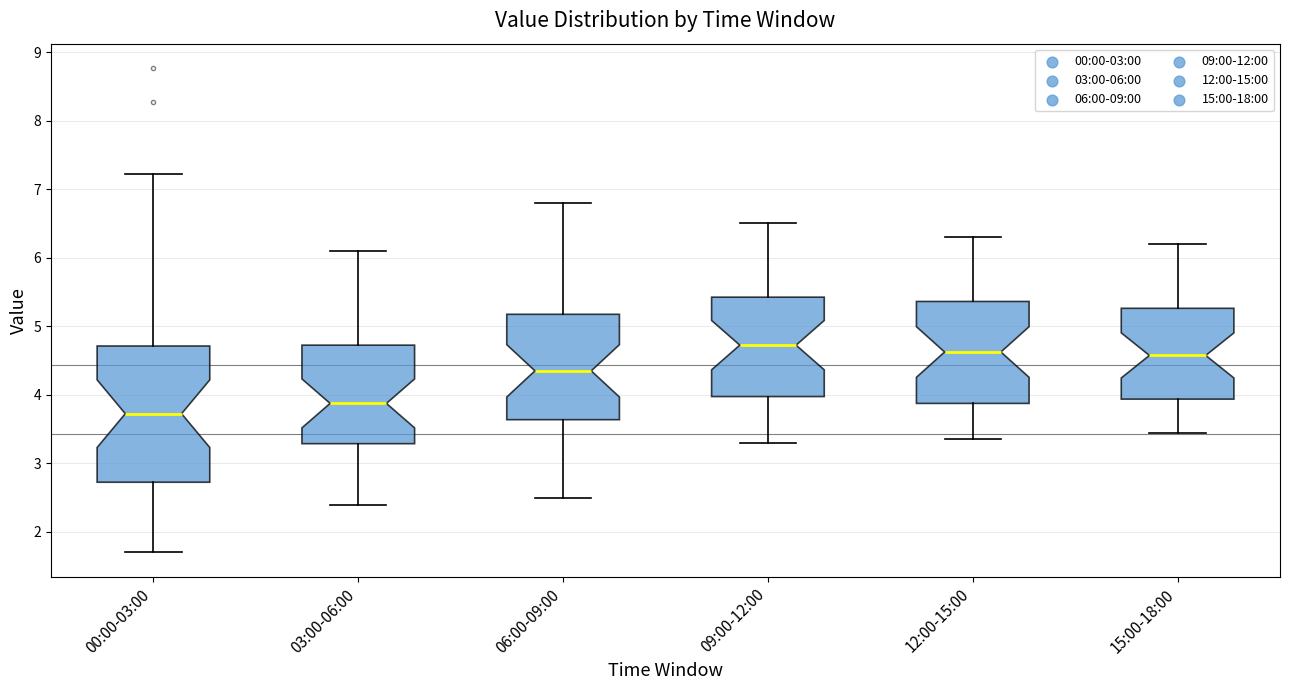

Reading left to right, transcribe this box plot: for each box, give where its median line is, the range the box spans, and where its two whiskers end, as read against the y-axis. The values are not printed on the chart, so give them approximately, as read against the axis.

00:00-03:00: median 3.7, box 2.7 to 4.7, whiskers 1.7 to 7.2
03:00-06:00: median 3.9, box 3.3 to 4.7, whiskers 2.4 to 6.1
06:00-09:00: median 4.4, box 3.6 to 5.2, whiskers 2.5 to 6.8
09:00-12:00: median 4.7, box 4.0 to 5.4, whiskers 3.3 to 6.5
12:00-15:00: median 4.6, box 3.9 to 5.4, whiskers 3.4 to 6.3
15:00-18:00: median 4.6, box 3.9 to 5.3, whiskers 3.5 to 6.2